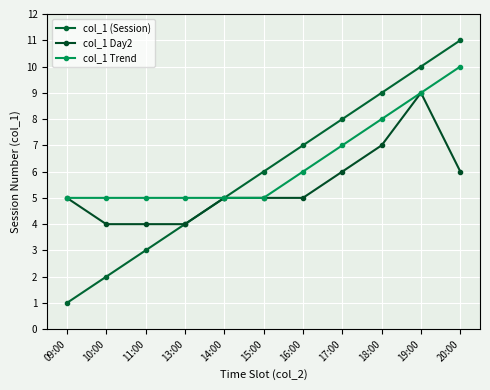

List the series in order of their overall mean, lowest first.

col_1 Day2, col_1 (Session), col_1 Trend